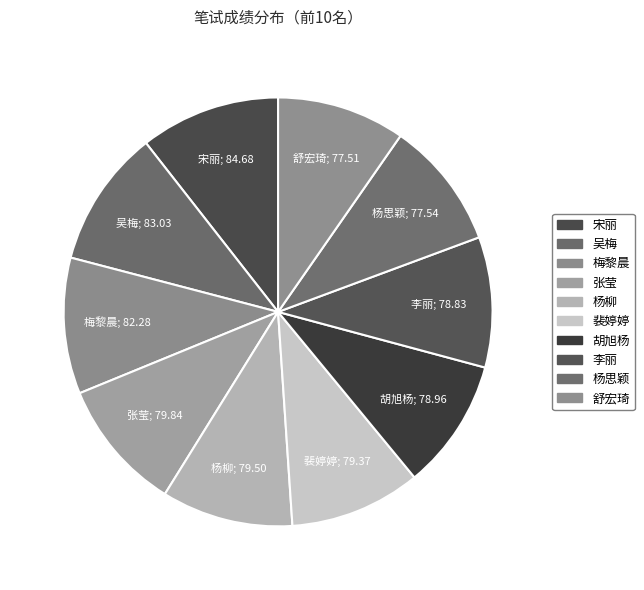

Count the number of slices in the pie.

10